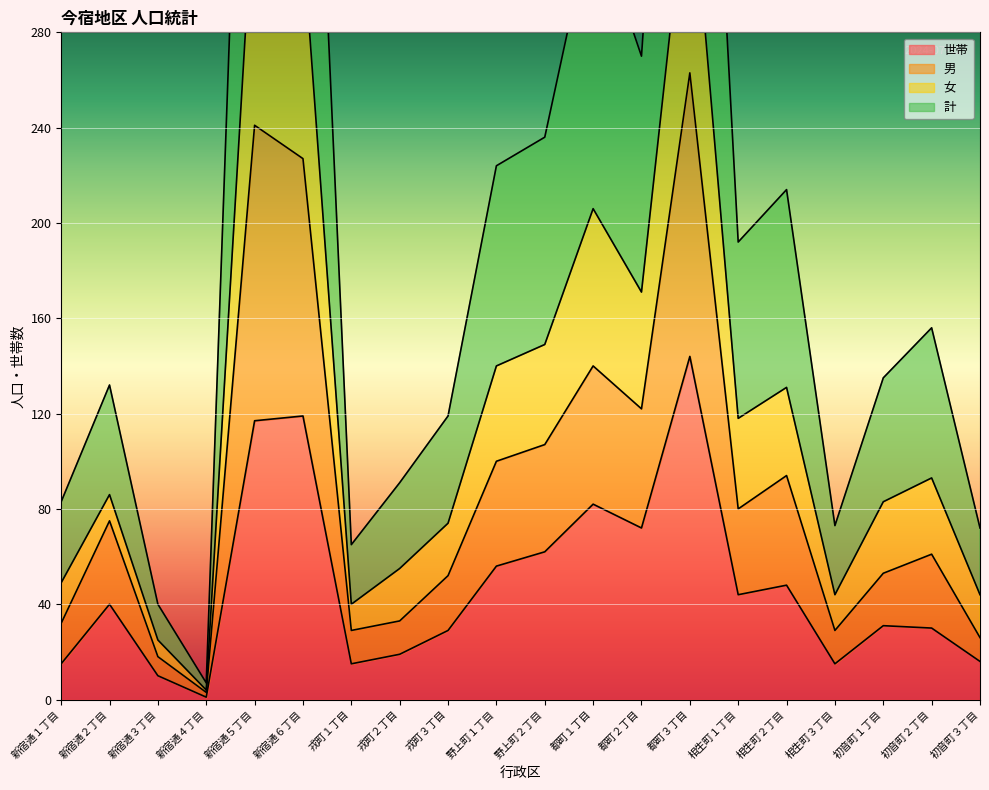

What is the maximum value for 世帯?

144